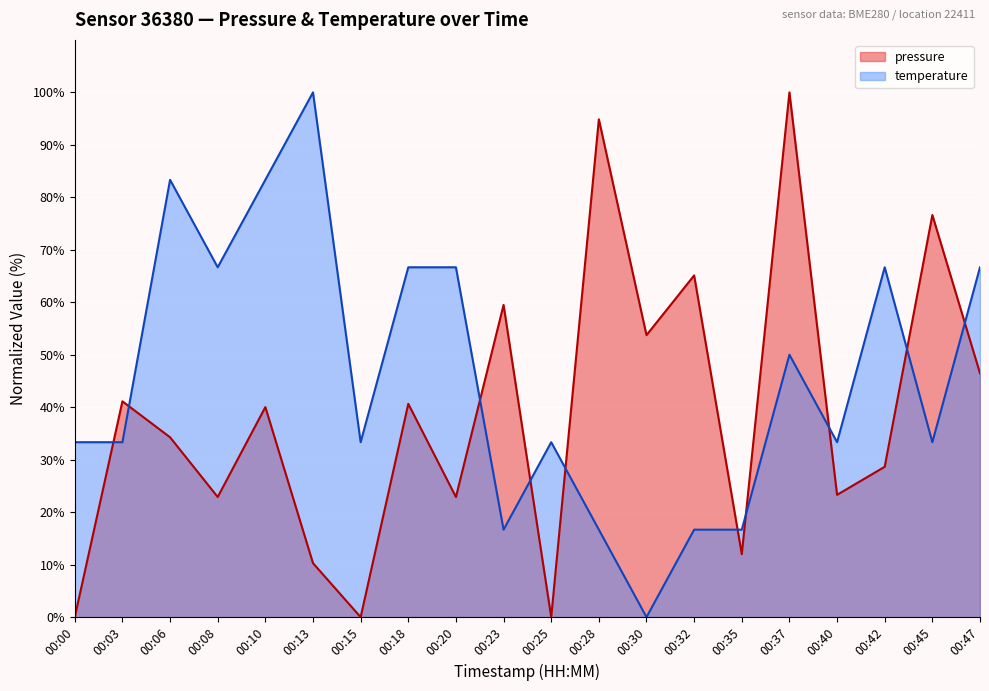

At 00:18, list the series in order from largest to smallest.

temperature, pressure